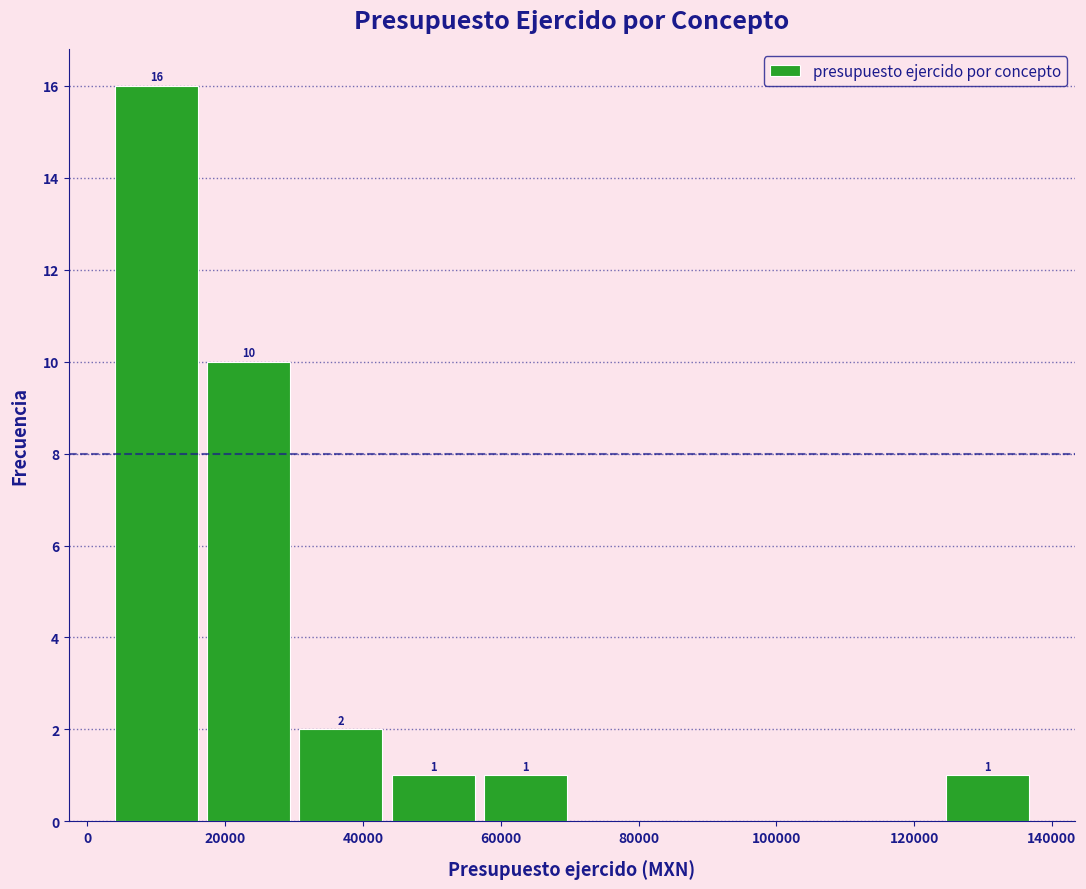

Which range on the x-axis has the tallest bar?

4000 to 18000